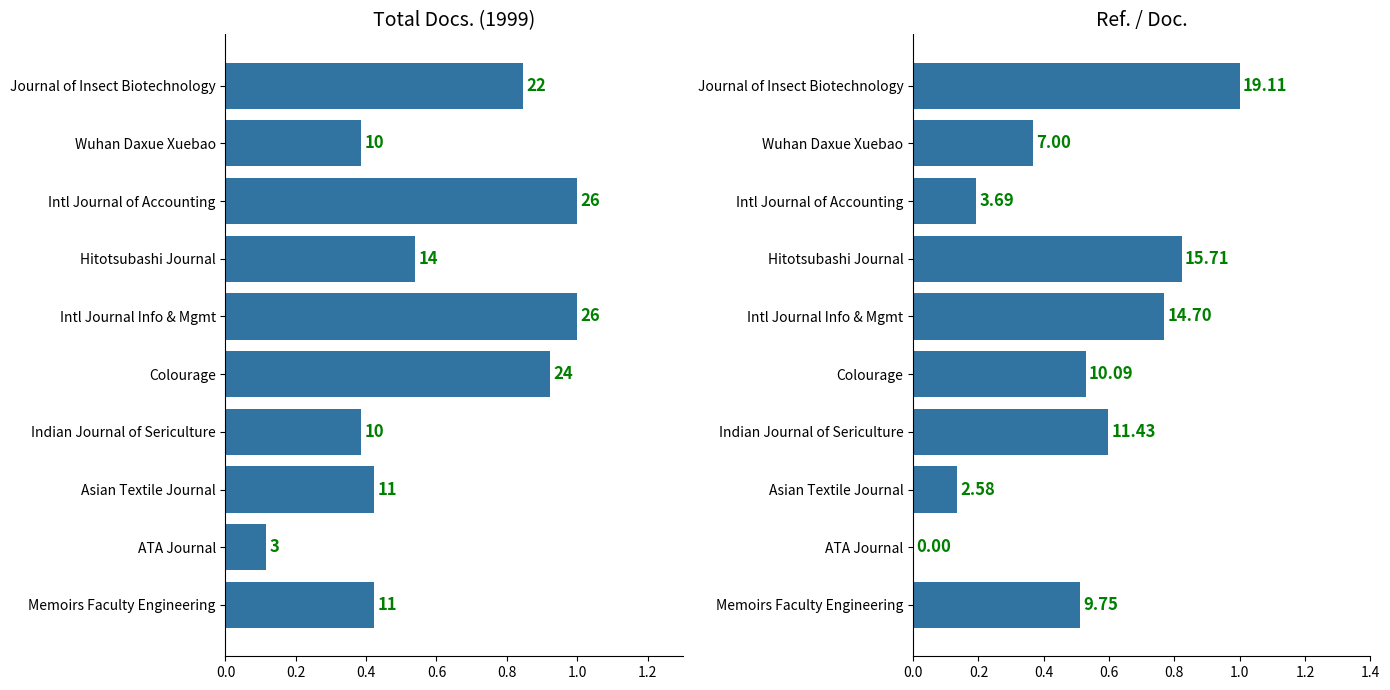

What are all the series names shown in the legend?

Total Docs. (1999), Ref. / Doc.